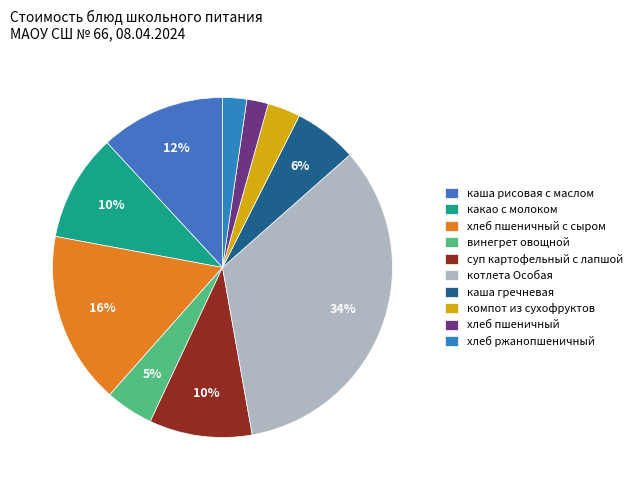

Does any single category account for the majority?

No